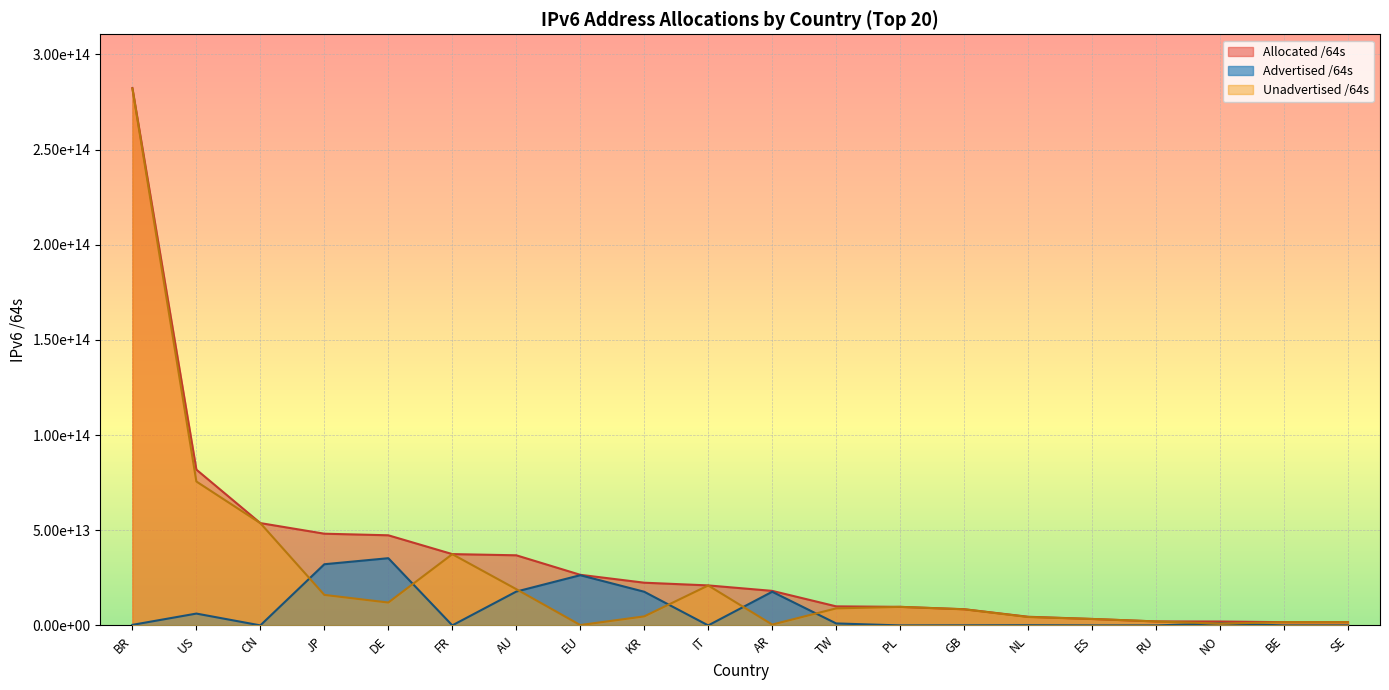

What is the average value of the Unadvertised /64s series?

28193998379213